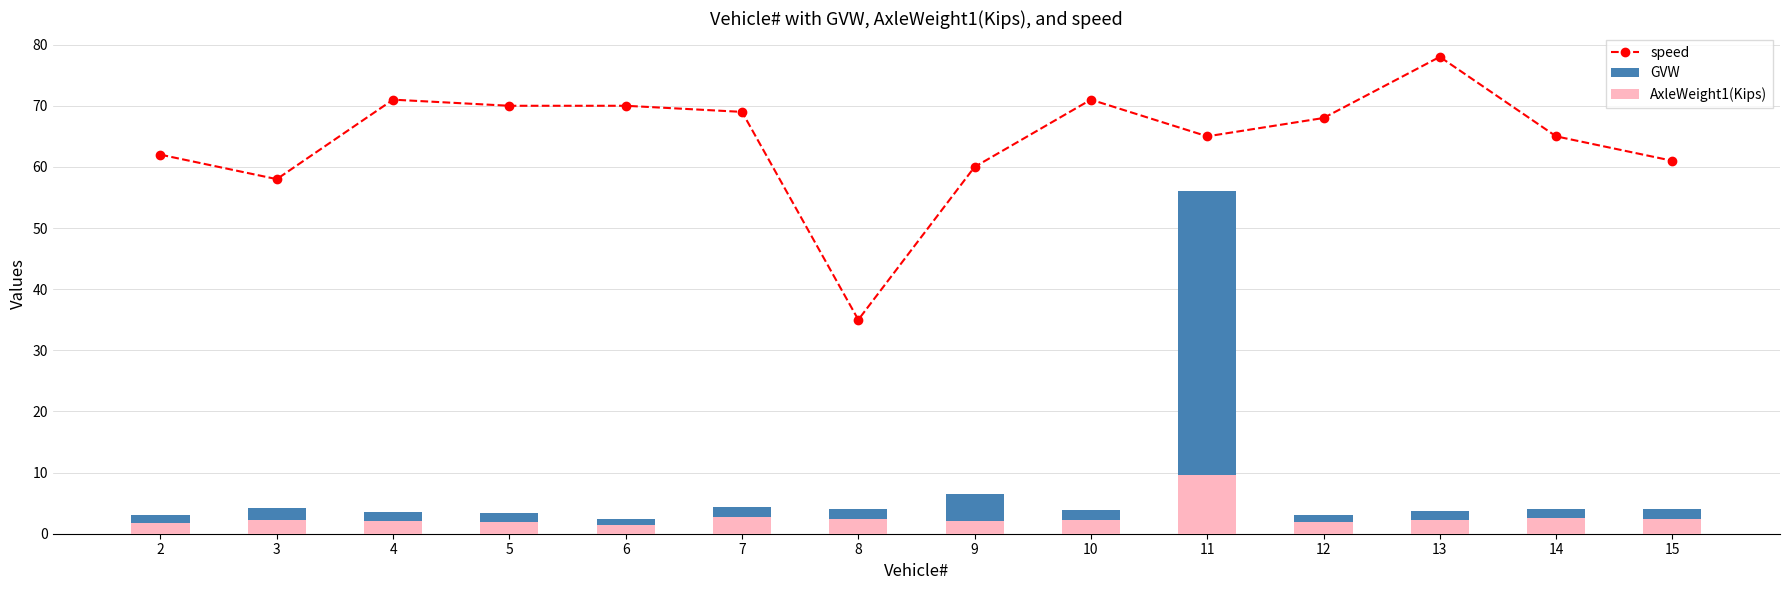

True or false: speed has more than 0 points higher than both neighbors.

True